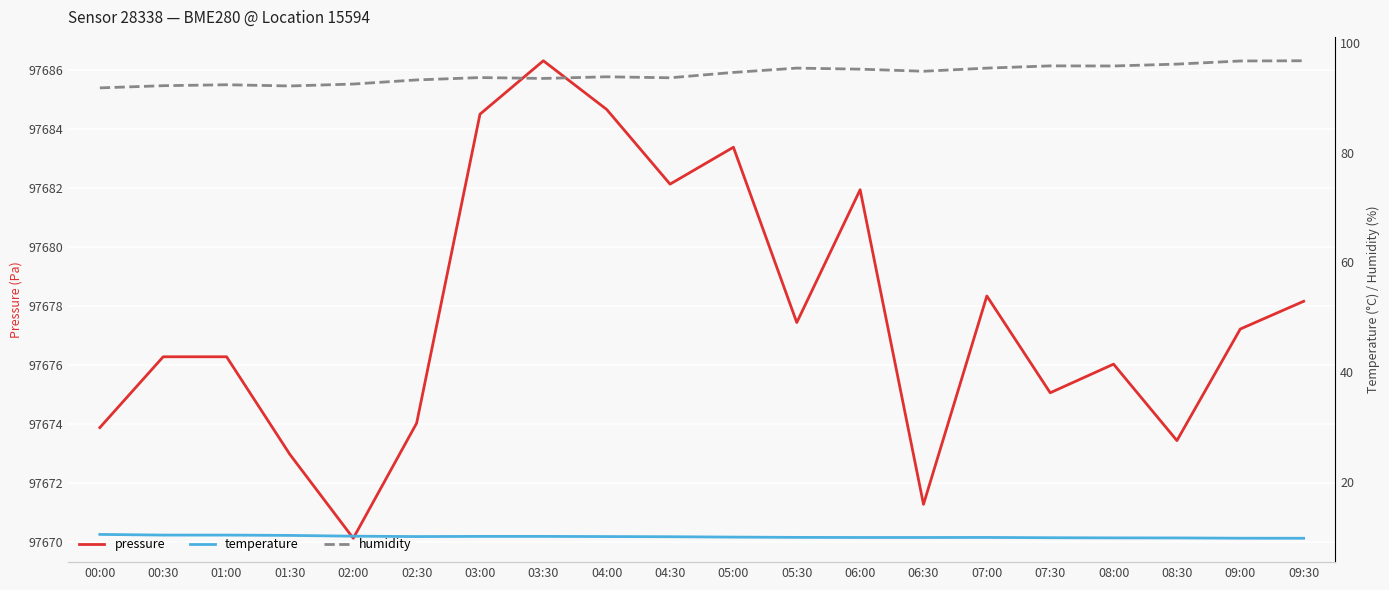

What is the highest value of the pressure series?

97686.3